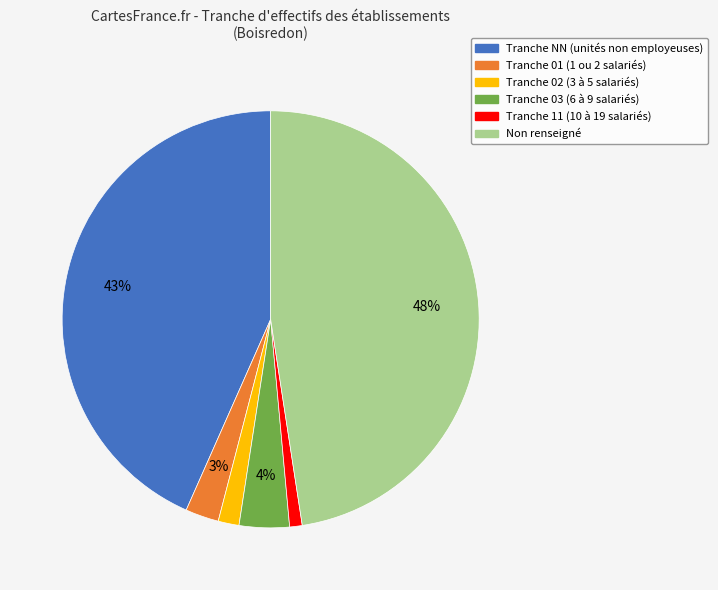

To the nearest percent, what is the average slice percentage?

17%